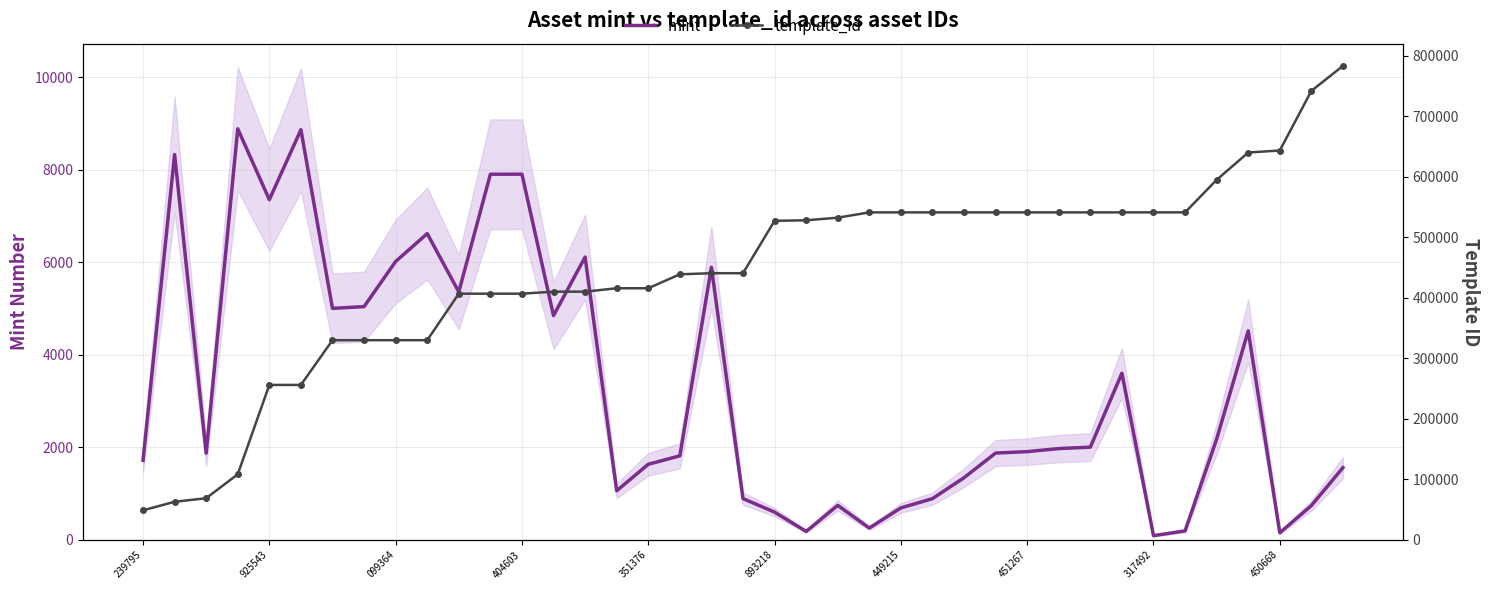

At 099364, list the series in order from largest to smallest.

template_id, mint